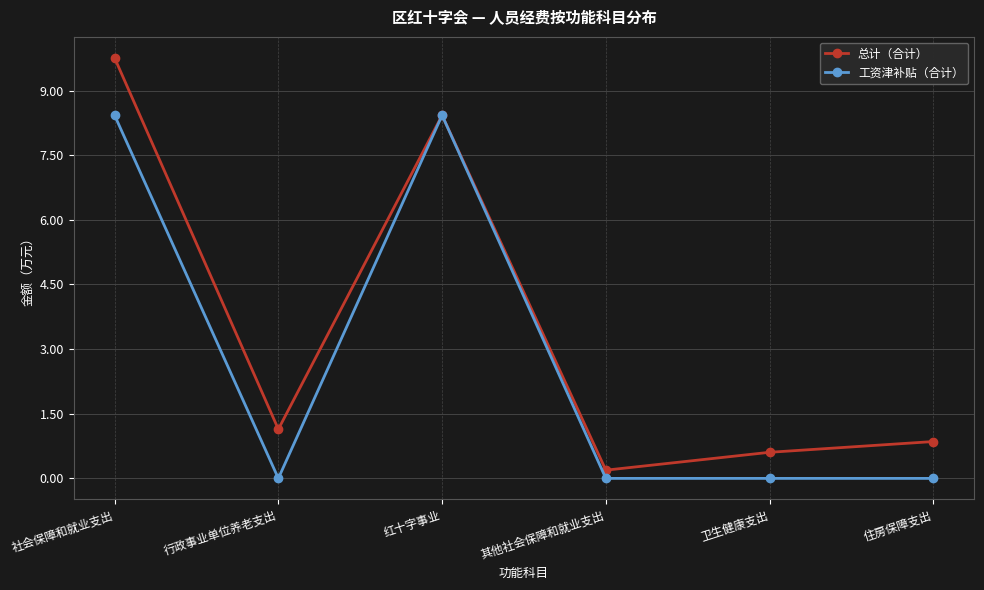

Does the chart have visible grid lines?

Yes